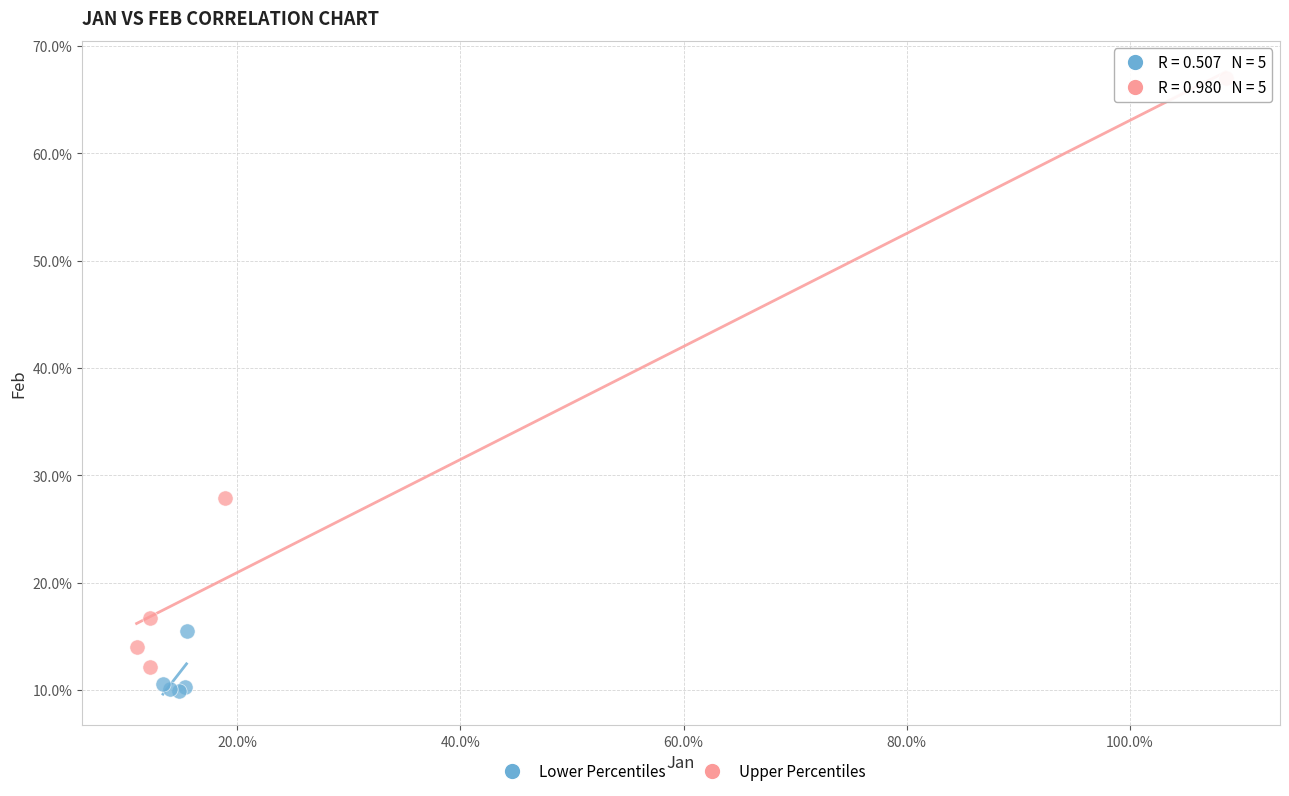

Which series contains the lowest Y value?

Lower Percentiles